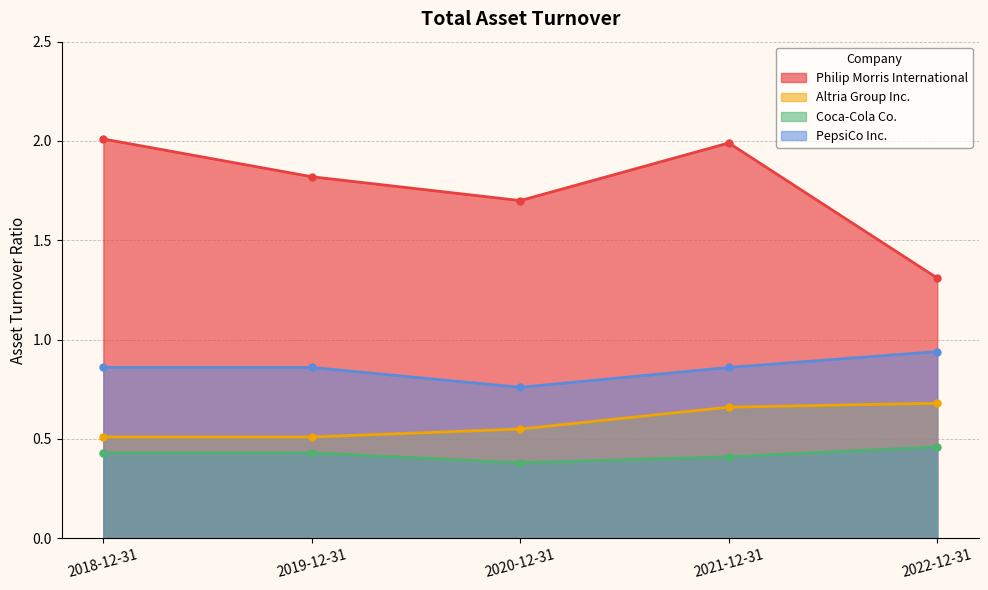

What is the highest value of the PepsiCo Inc. series?

0.9